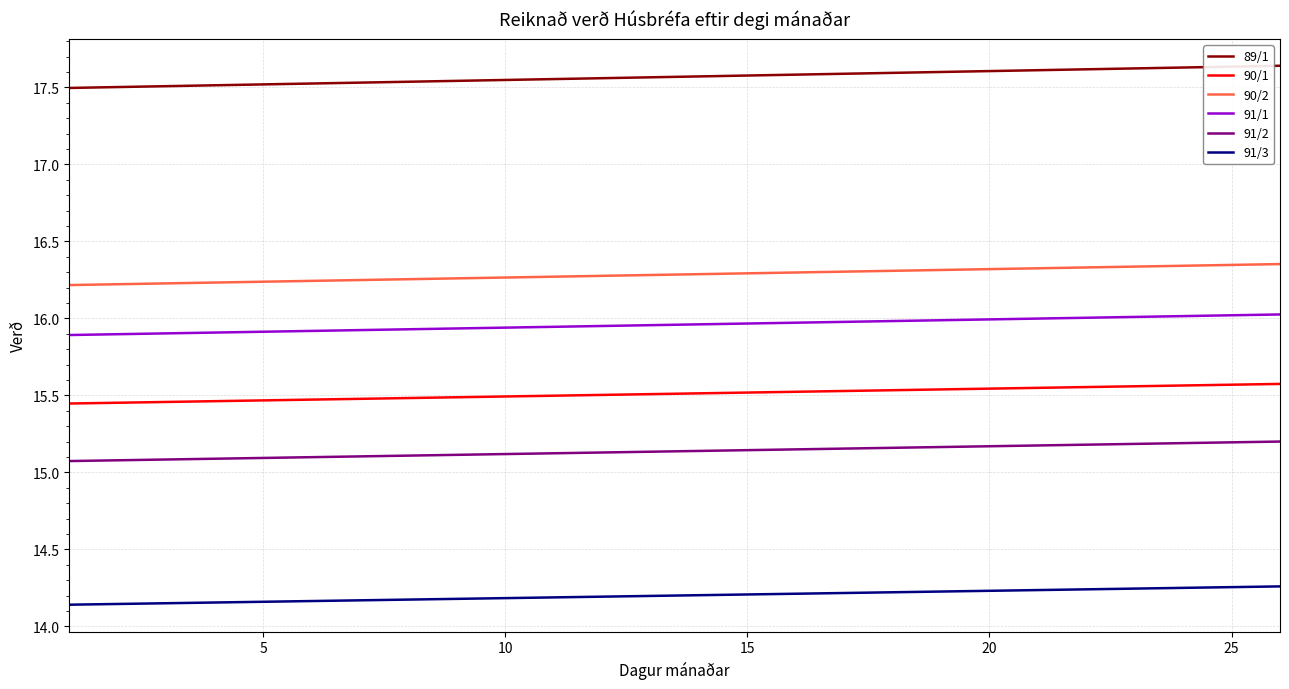

Which series has the largest total across all categories?

89/1